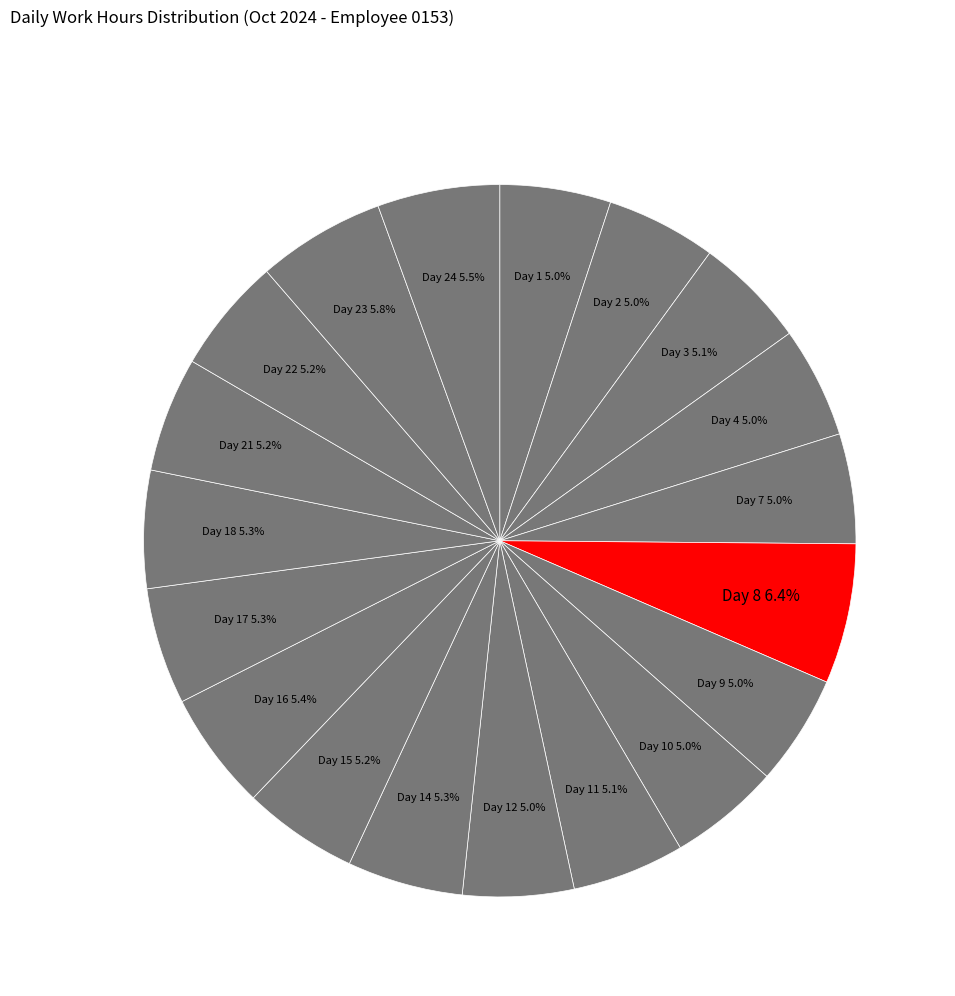

What percentage is the Day 17 slice, to the nearest percent?

5%